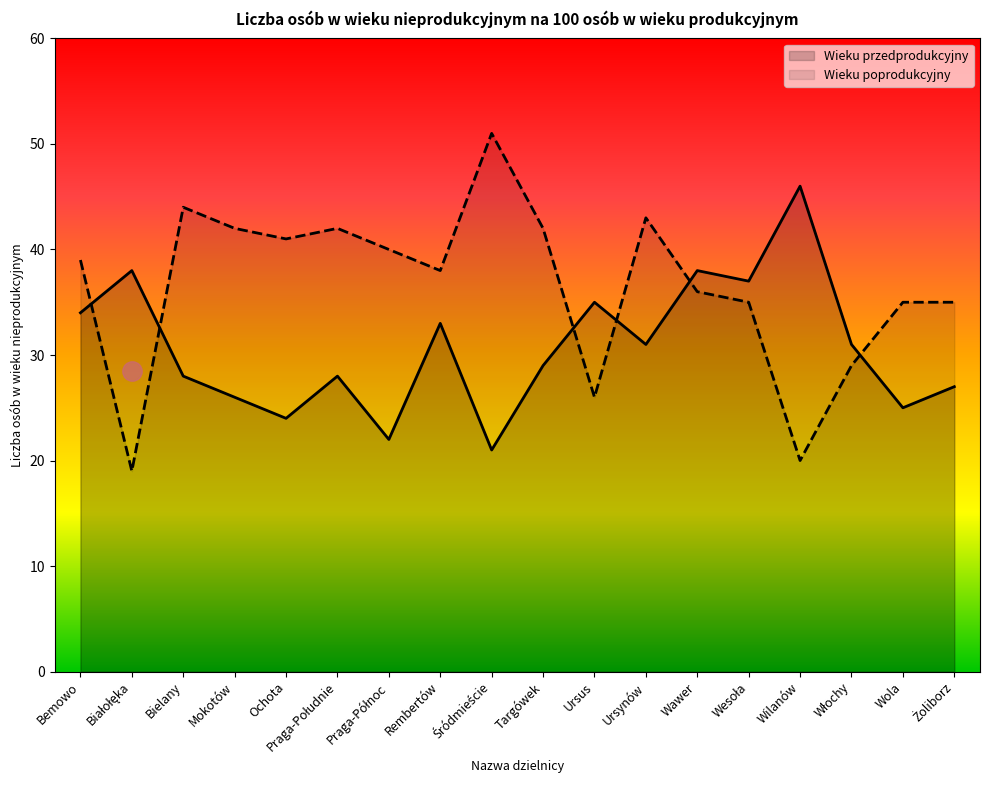

How many values in the Wieku przedprodukcyjny series are below 31?

9